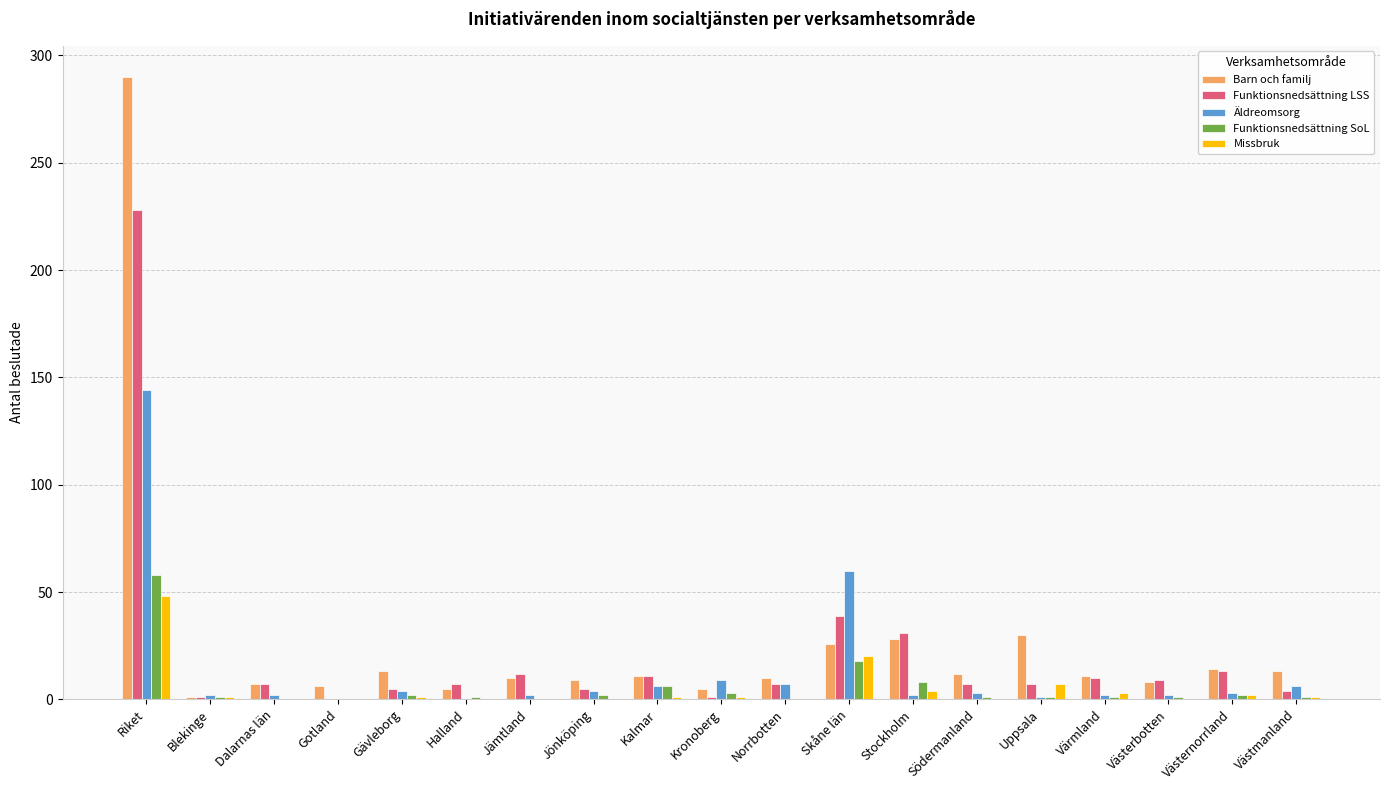

Where is Barn och familj nearest to the value 145?

Uppsala